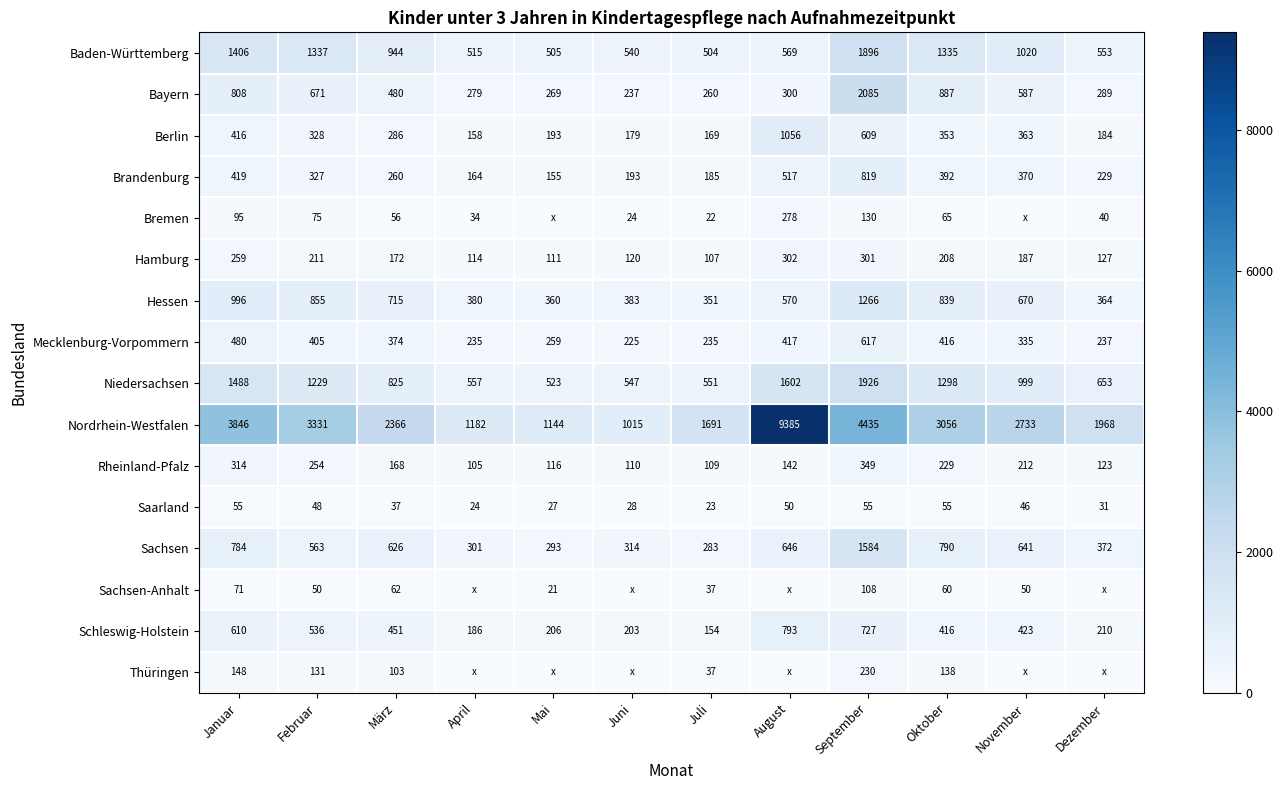

At which category is the sum across all series the highest?

September